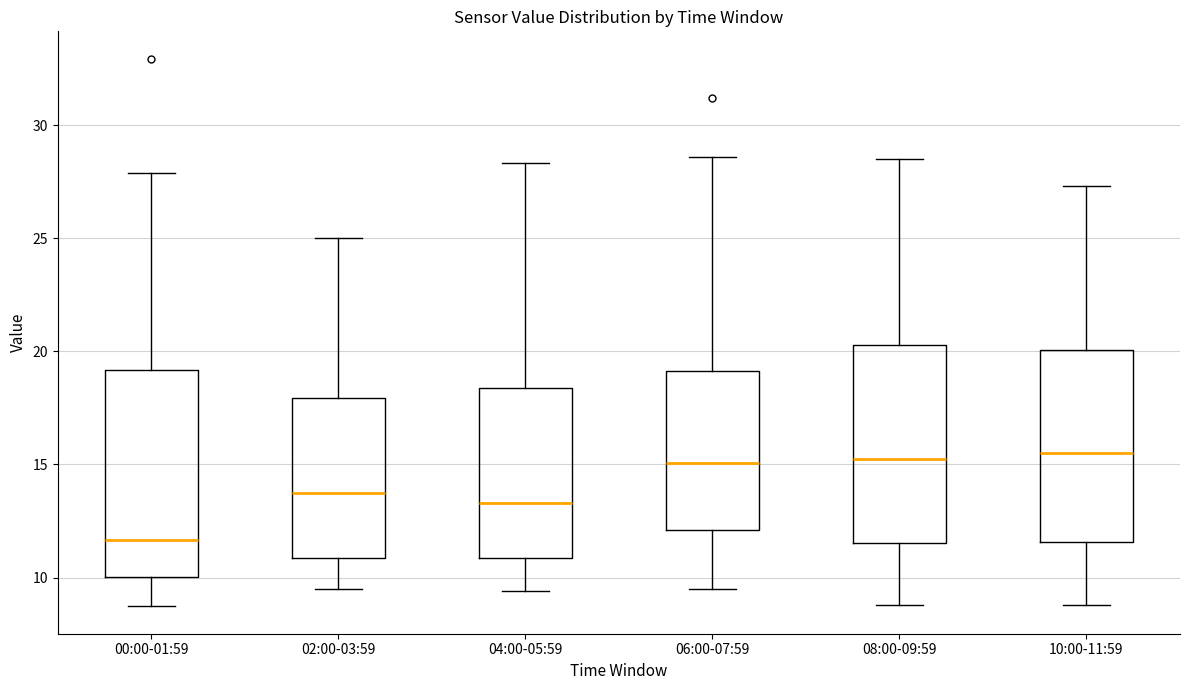

Which box has the lowest median line?

00:00-01:59